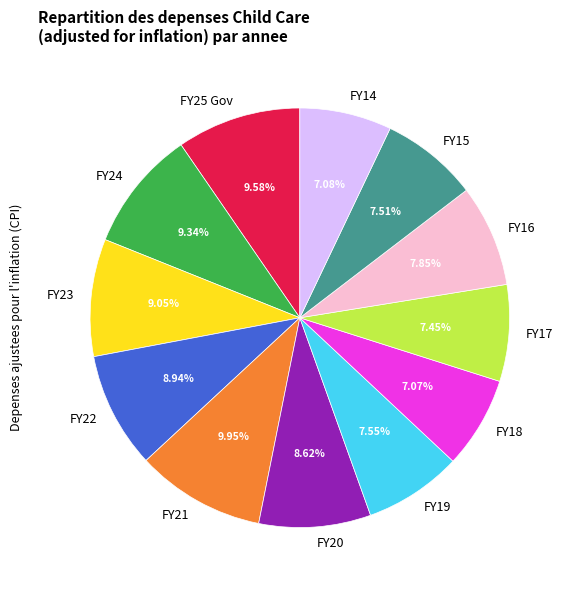

Is it true that FY15 is 22% of the pie?

False